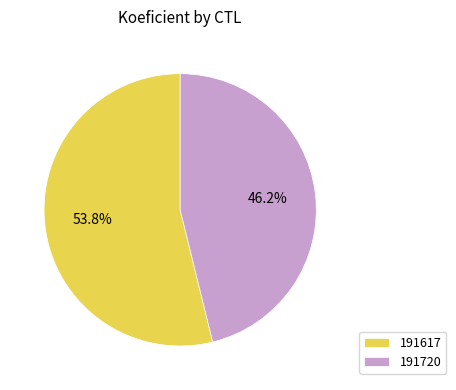

True or false: 191617 accounts for 54% of the total.

True